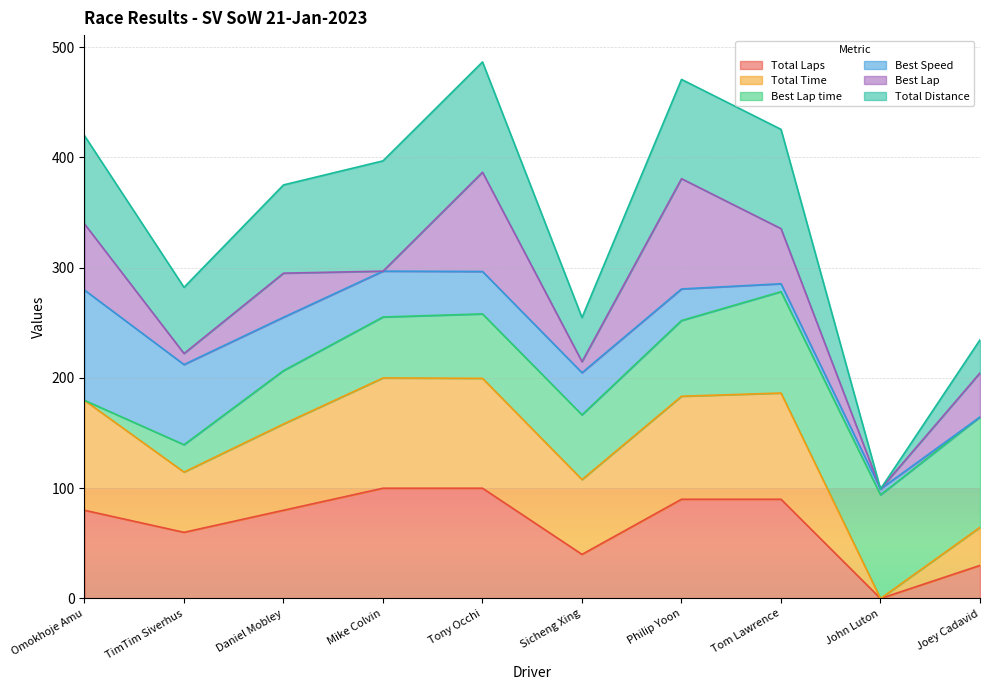

How many values in Total Distance are above zero?

9